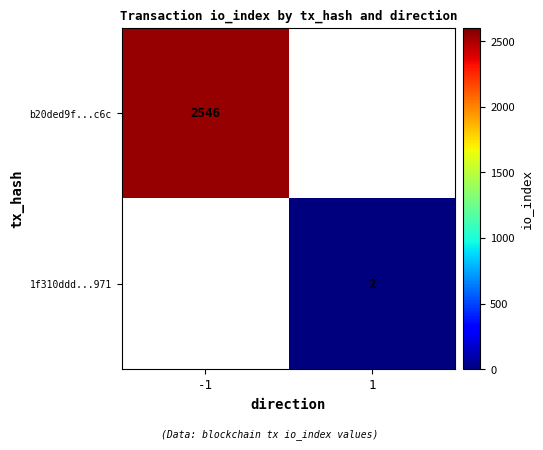

How many series are shown in this chart?

2